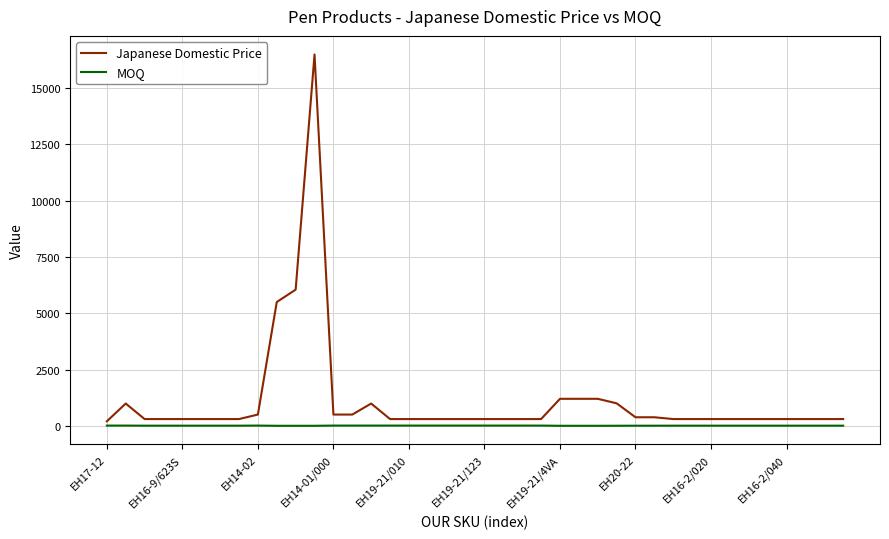

List the series in order of their peak value, lowest first.

MOQ, Japanese Domestic Price